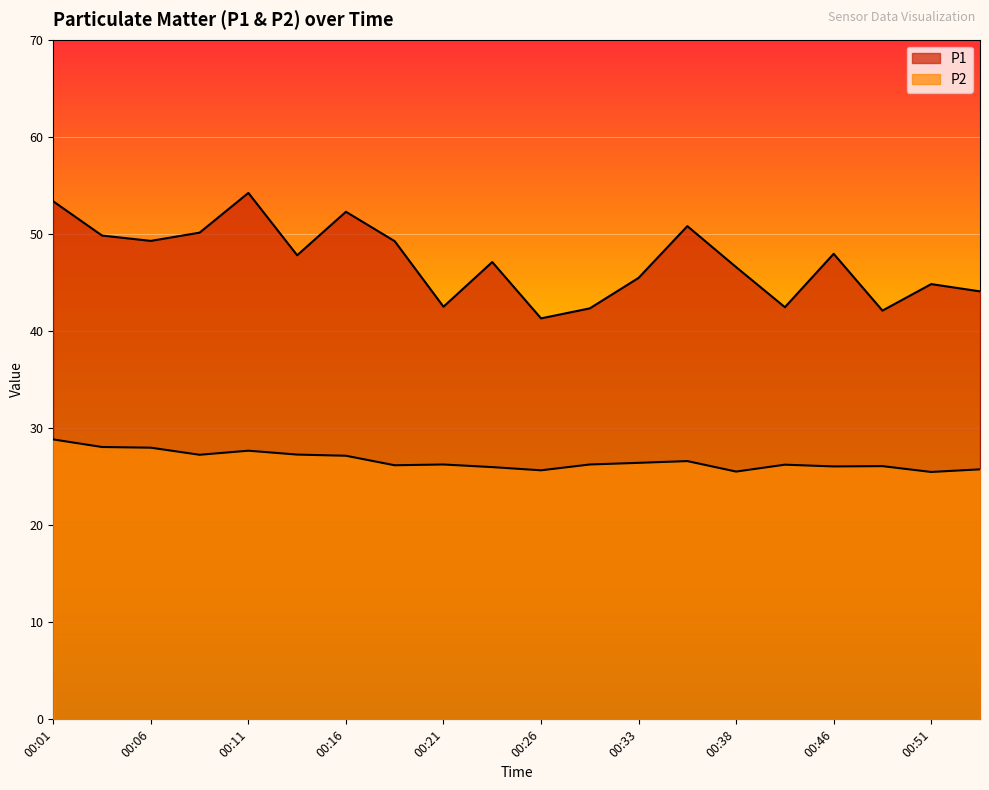

At which label does P2 first exceed 26?

00:01